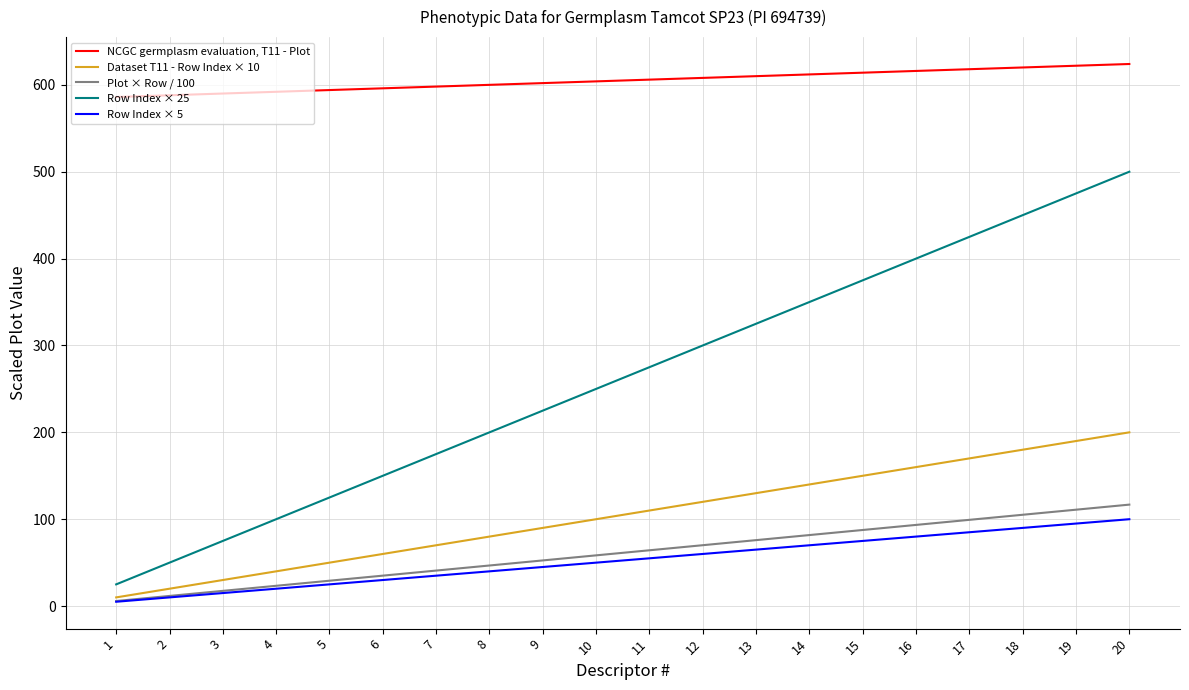

Rank the series by their maximum value, from highest to lowest.

NCGC germplasm evaluation, T11 - Plot, Row Index × 25, Dataset T11 - Row Index × 10, Plot × Row / 100, Row Index × 5